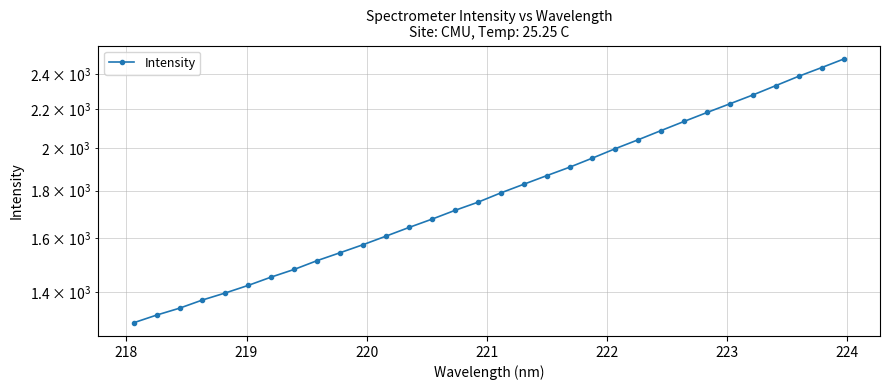

What is the difference between the maximum and second lowest values?

1169.0